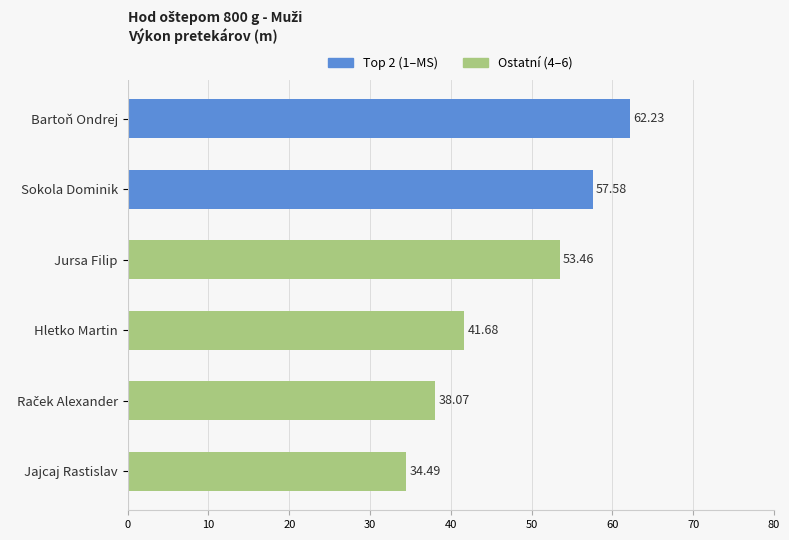

What is the label of the 2nd bar from the top?

Sokola Dominik